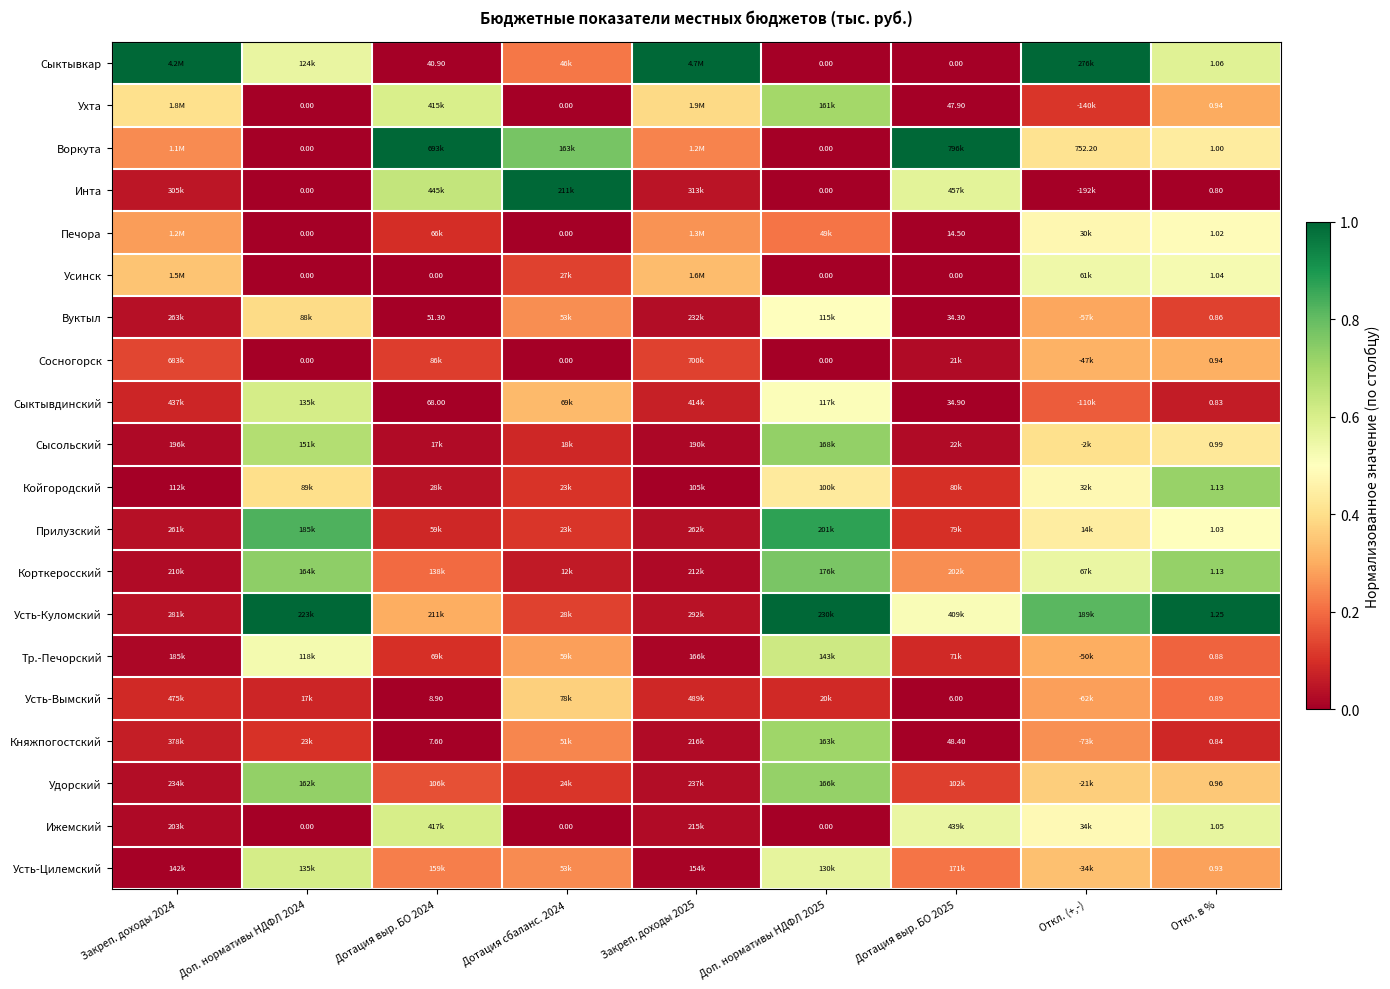

Which category has the lowest value in the Тр.-Печорский series?

Закреп. доходы 2025